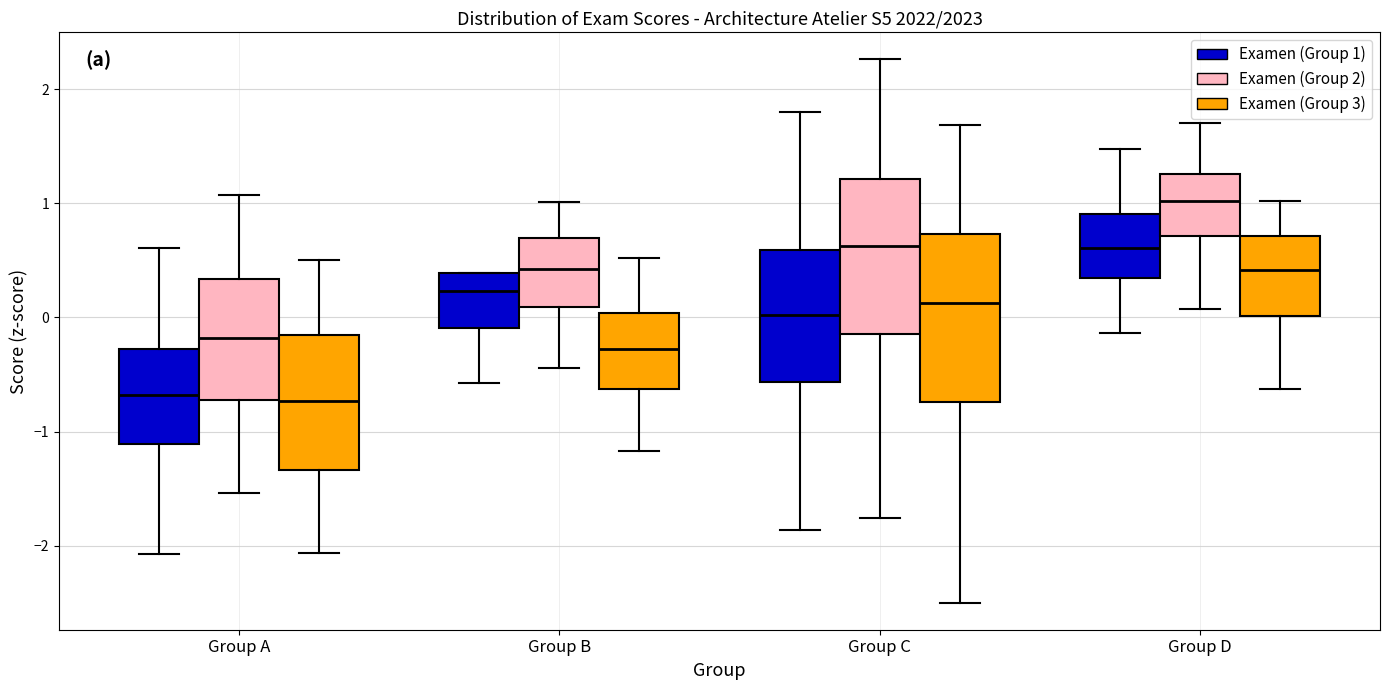

Reading left to right, transcribe this box plot: for each box, give where its median line is, the range the box spans, and where its two whiskers end, as read against the y-axis. The values are not printed on the chart, so give them approximately, as read against the axis.

Group A (Examen (Group 1)): median -0.7, box -1.1 to -0.3, whiskers -2.1 to 0.6
Group A (Examen (Group 2)): median -0.2, box -0.7 to 0.3, whiskers -1.5 to 1.1
Group A (Examen (Group 3)): median -0.7, box -1.3 to -0.2, whiskers -2.1 to 0.5
Group B (Examen (Group 1)): median 0.2, box -0.1 to 0.4, whiskers -0.6 to 0.4
Group B (Examen (Group 2)): median 0.4, box 0.1 to 0.7, whiskers -0.4 to 1.0
Group B (Examen (Group 3)): median -0.3, box -0.6 to 0.0, whiskers -1.2 to 0.5
Group C (Examen (Group 1)): median 0.0, box -0.6 to 0.6, whiskers -1.9 to 1.8
Group C (Examen (Group 2)): median 0.6, box -0.1 to 1.2, whiskers -1.8 to 2.3
Group C (Examen (Group 3)): median 0.1, box -0.7 to 0.7, whiskers -2.5 to 1.7
Group D (Examen (Group 1)): median 0.6, box 0.3 to 0.9, whiskers -0.1 to 1.5
Group D (Examen (Group 2)): median 1.0, box 0.7 to 1.3, whiskers 0.1 to 1.7
Group D (Examen (Group 3)): median 0.4, box 0.0 to 0.7, whiskers -0.6 to 1.0